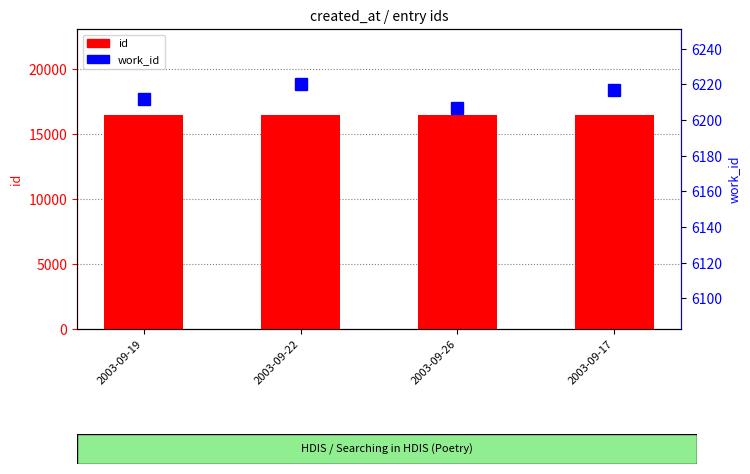

What is the difference between the highest and lowest values at 2003-09-17?

10263